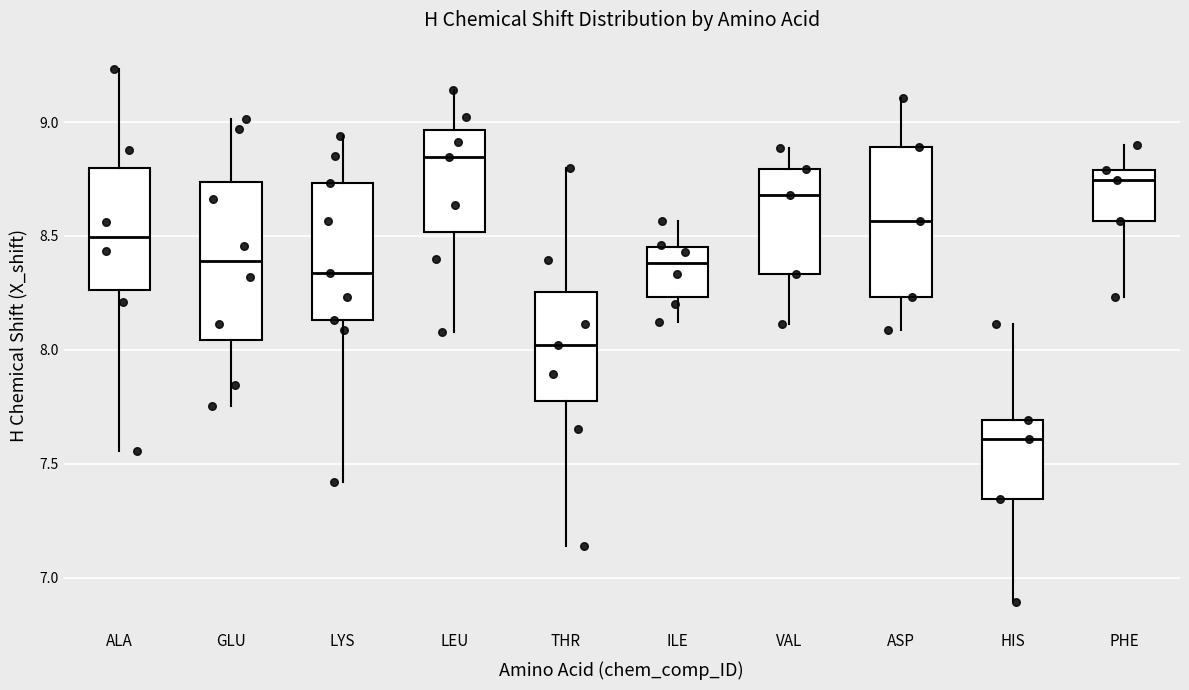

Reading left to right, transcribe this box plot: for each box, give where its median line is, the range the box spans, and where its two whiskers end, as read against the y-axis. The values are not printed on the chart, so give them approximately, as read against the axis.

ALA: median 8.50, box 8.25 to 8.80, whiskers 7.55 to 9.25
GLU: median 8.40, box 8.05 to 8.75, whiskers 7.75 to 9.00
LYS: median 8.35, box 8.15 to 8.75, whiskers 7.40 to 8.95
LEU: median 8.85, box 8.50 to 8.95, whiskers 8.10 to 9.15
THR: median 8.00, box 7.75 to 8.25, whiskers 7.15 to 8.80
ILE: median 8.40, box 8.25 to 8.45, whiskers 8.10 to 8.55
VAL: median 8.70, box 8.35 to 8.80, whiskers 8.10 to 8.90
ASP: median 8.55, box 8.25 to 8.90, whiskers 8.10 to 9.10
HIS: median 7.60, box 7.35 to 7.70, whiskers 6.90 to 8.10
PHE: median 8.75, box 8.55 to 8.80, whiskers 8.25 to 8.90